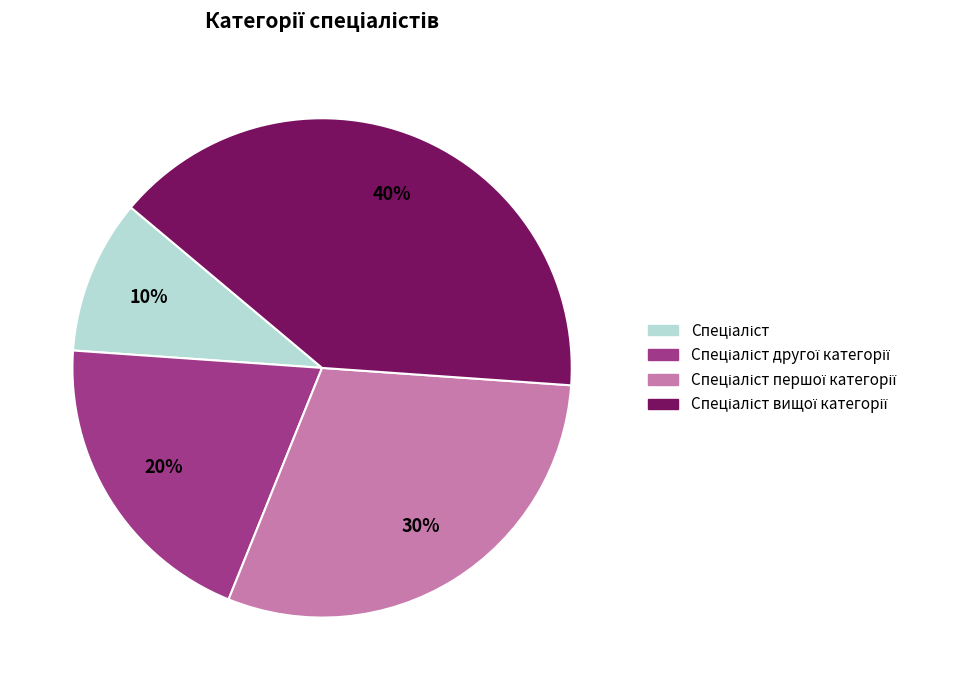

Is there any slice that represents more than half of the pie?

No